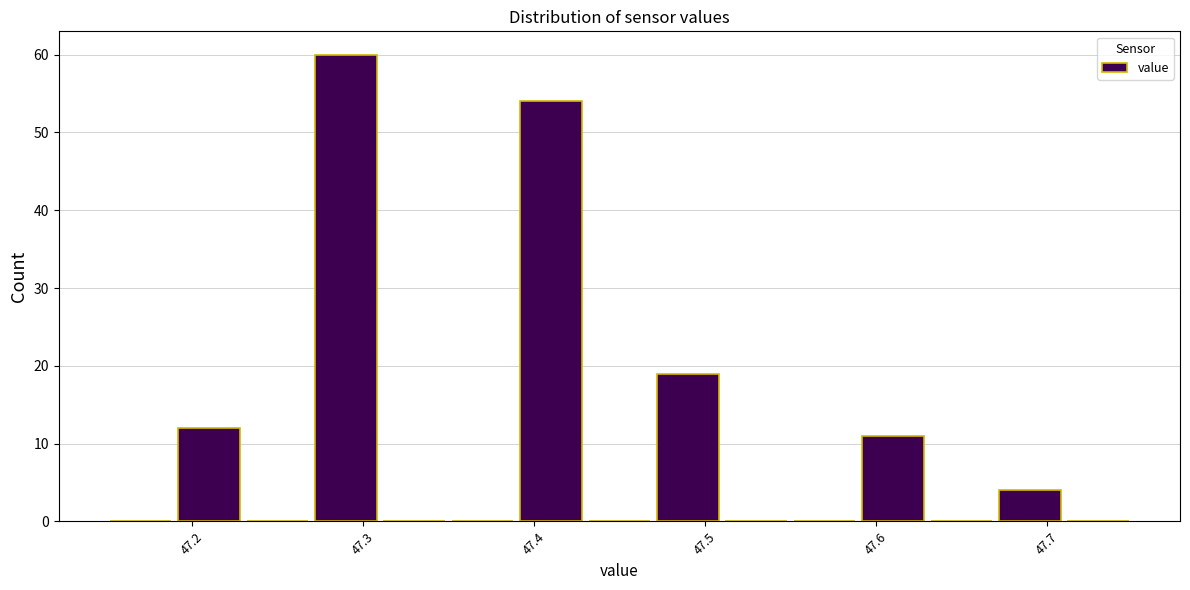

Over which range of the x-axis is the bar tallest?

47.27 to 47.31